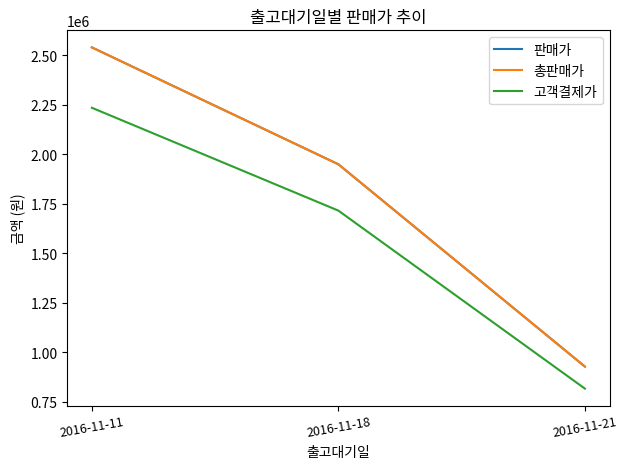

Does the chart have visible grid lines?

No